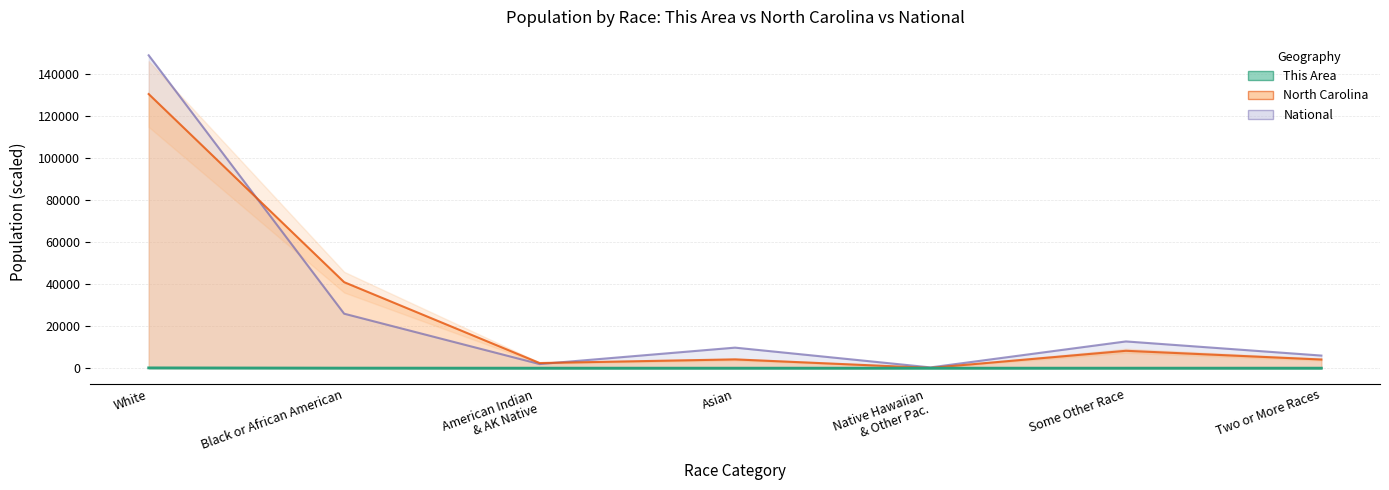

What is the greatest value displayed?

149035.5